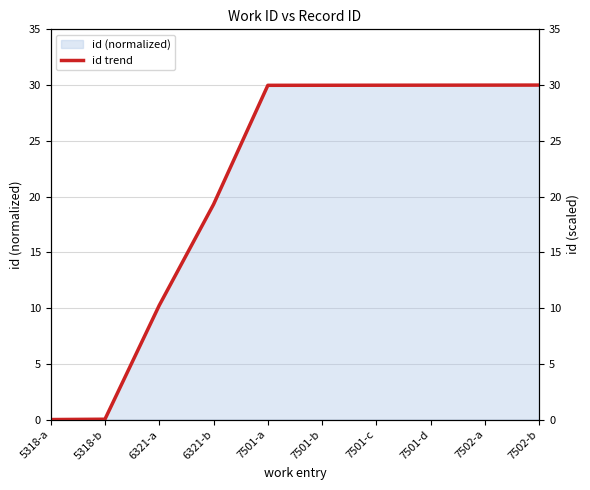

Reading left to right, list all the values displayed in this chart.

0.0	0.0	10.2	19.3	30.0	30.0	30.0	30.0	30.0	30.0